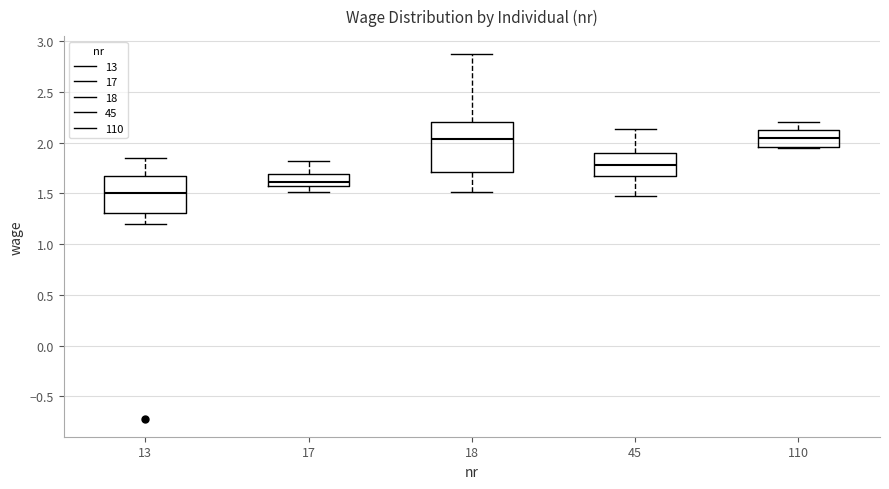

Which box is the tallest, from its lower edge to its upper edge?

18